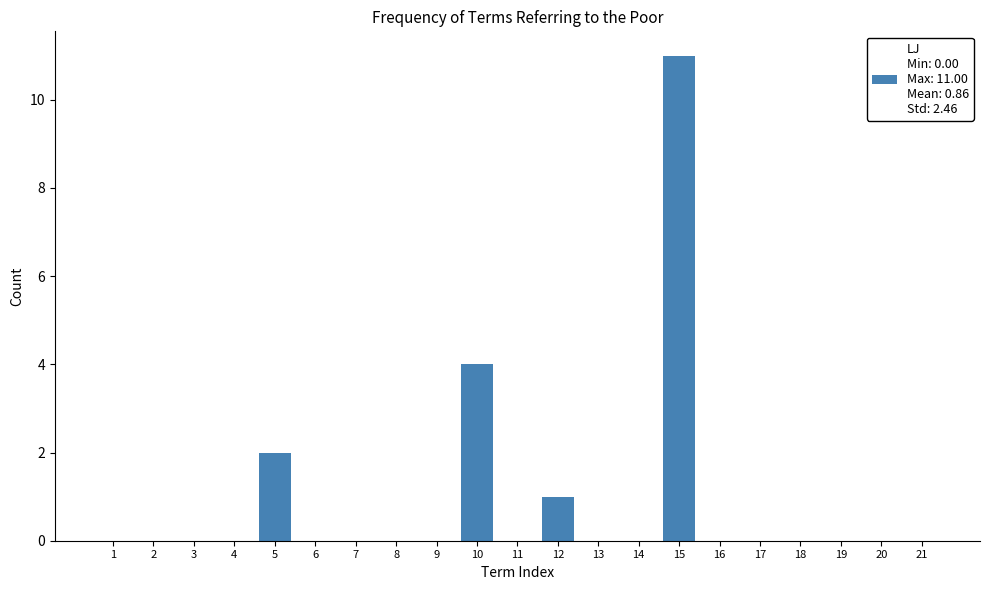

Reading left to right, transcribe all the data shown in this chart.

1=0	2=0	3=0	4=0	5=2	6=0	7=0	8=0	9=0	10=4	11=0	12=1	13=0	14=0	15=11	16=0	17=0	18=0	19=0	20=0	21=0